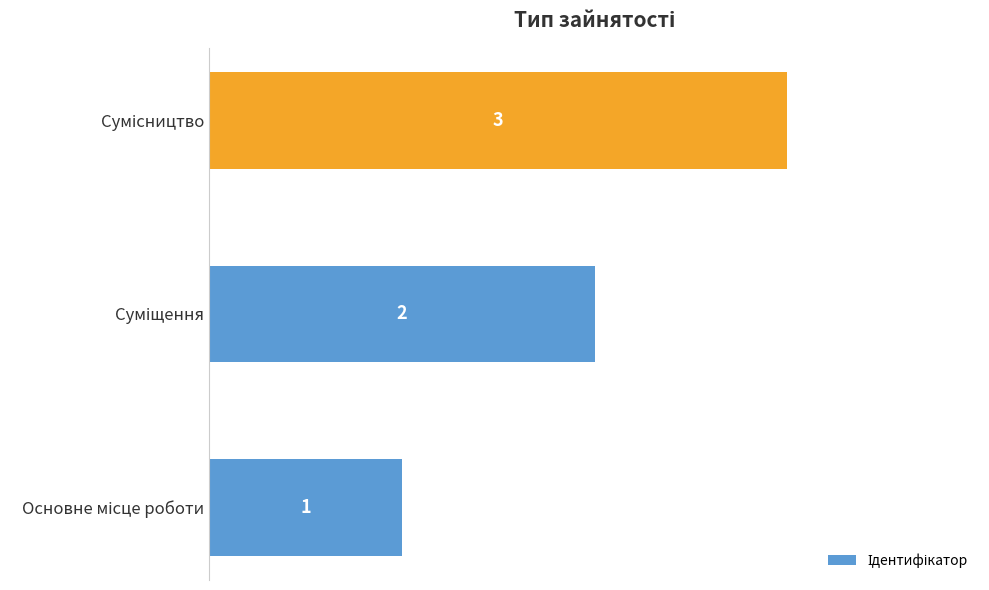

How many bars are there in total?

3